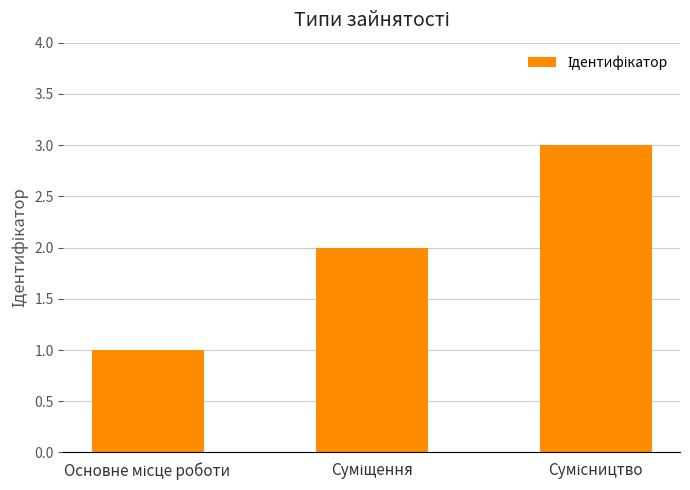

What is the greatest value displayed?

3